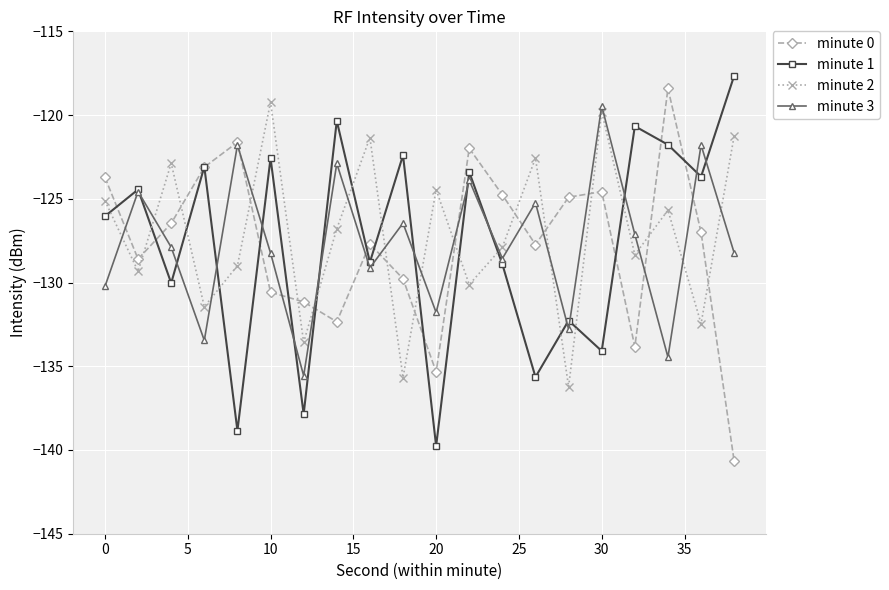

What are all the series names shown in the legend?

minute 0, minute 1, minute 2, minute 3